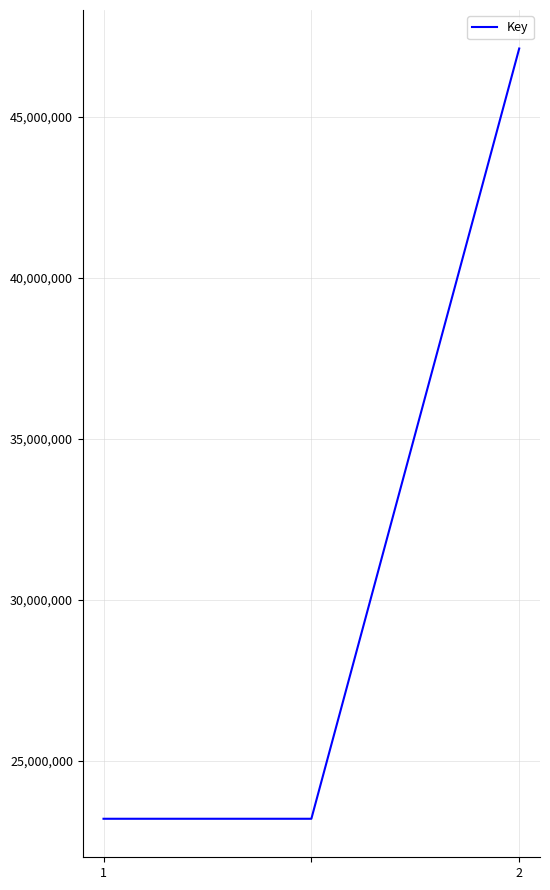

What is the smallest value displayed?

23195470